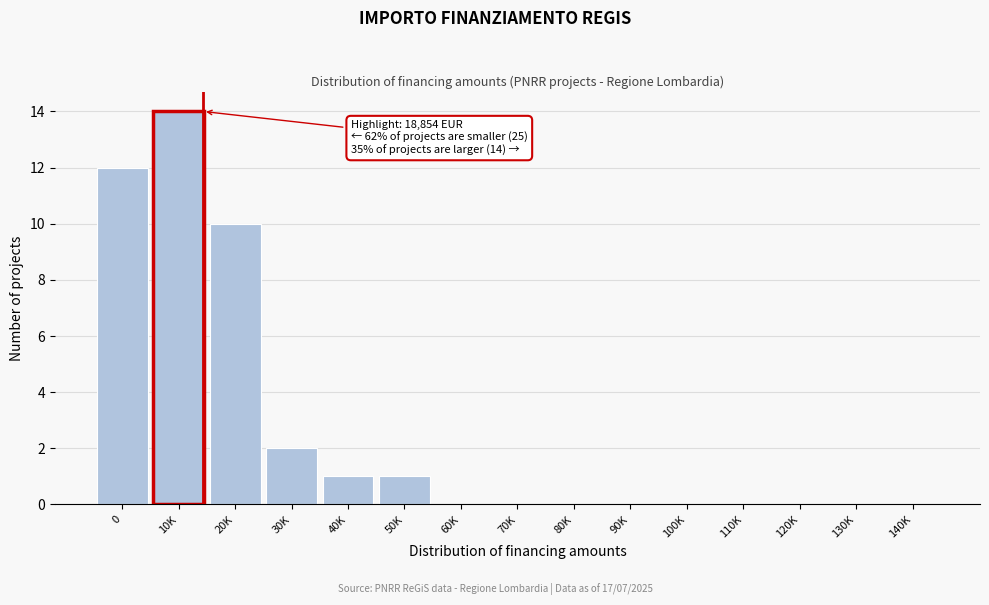

Reading left to right, list all the values displayed in this chart.

0=12	10K=14	20K=10	30K=2	40K=1	50K=1	60K=0	70K=0	80K=0	90K=0	100K=0	110K=0	120K=0	130K=0	140K=0